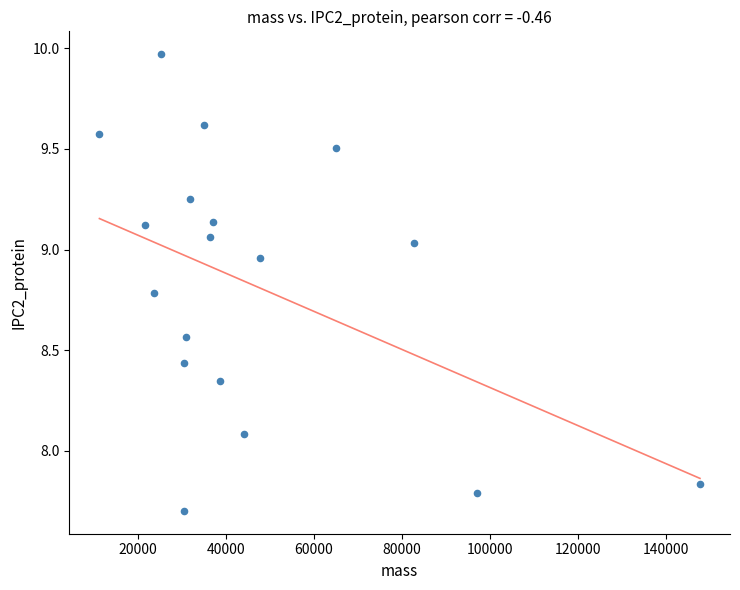

What Y value in the scatter plot is closest to 8?

8.1